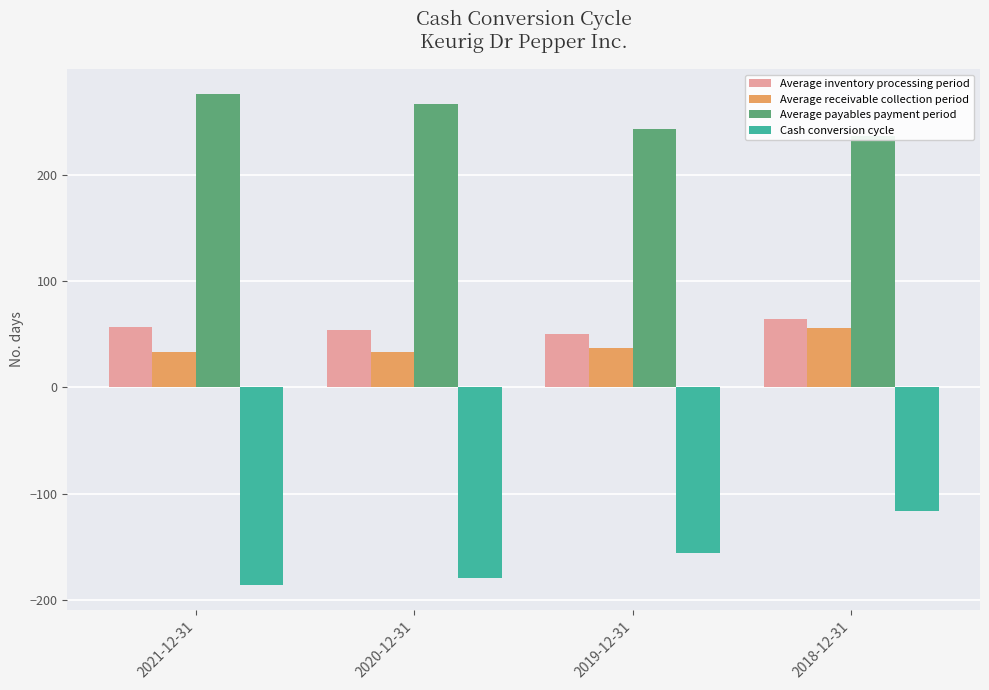

Reading left to right, extract all data points from this chart.

Average inventory processing period: 2021-12-31=57	2020-12-31=54	2019-12-31=50	2018-12-31=64
Average receivable collection period: 2021-12-31=33	2020-12-31=33	2019-12-31=37	2018-12-31=56
Average payables payment period: 2021-12-31=276	2020-12-31=266	2019-12-31=243	2018-12-31=236
Cash conversion cycle: 2021-12-31=-186	2020-12-31=-179	2019-12-31=-156	2018-12-31=-116